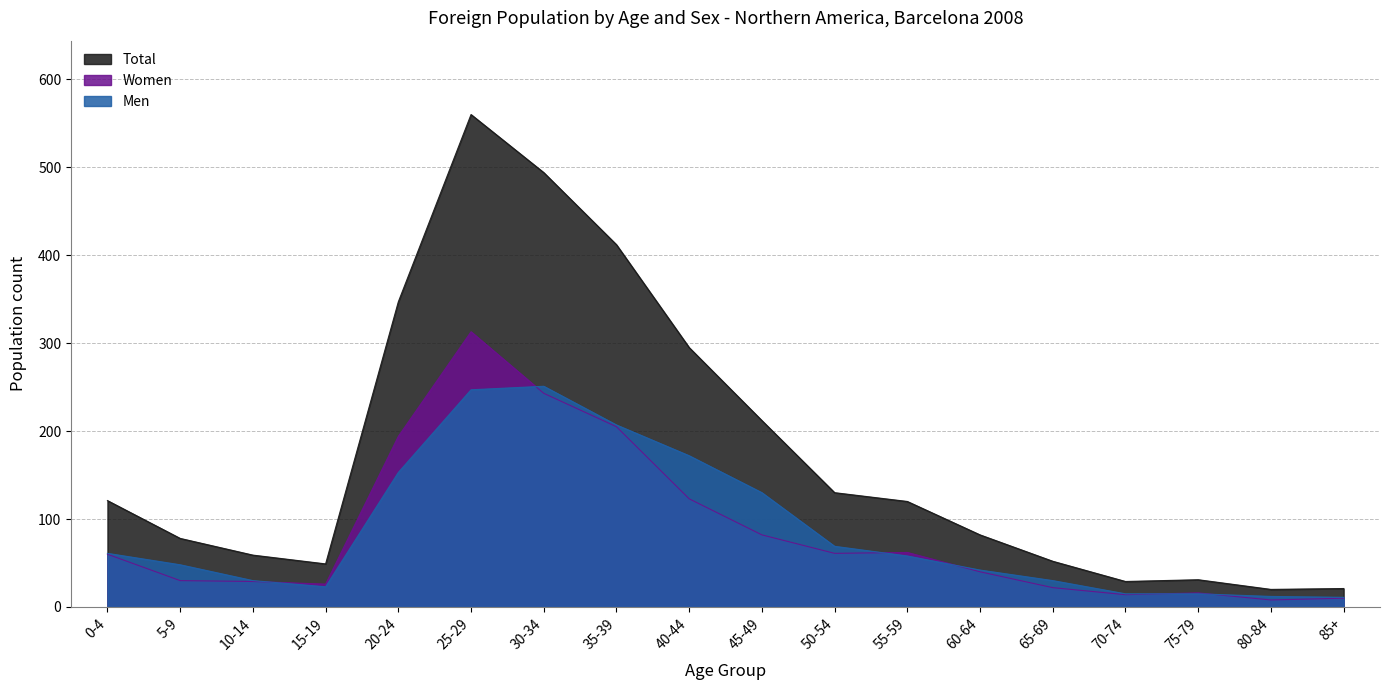

Reading right to left, list all the values displayed in this chart.

Men: 85+=11	80-84=12	75-79=15	70-74=15	65-69=30	60-64=42	55-59=58	50-54=69	45-49=130	40-44=172	35-39=207	30-34=251	25-29=247	20-24=153	15-19=23	10-14=30	5-9=48	0-4=61
Women: 85+=10	80-84=8	75-79=16	70-74=14	65-69=22	60-64=40	55-59=62	50-54=61	45-49=82	40-44=123	35-39=205	30-34=243	25-29=313	20-24=194	15-19=26	10-14=29	5-9=30	0-4=60
Total: 85+=21	80-84=20	75-79=31	70-74=29	65-69=52	60-64=82	55-59=120	50-54=130	45-49=212	40-44=295	35-39=412	30-34=494	25-29=560	20-24=347	15-19=49	10-14=59	5-9=78	0-4=121